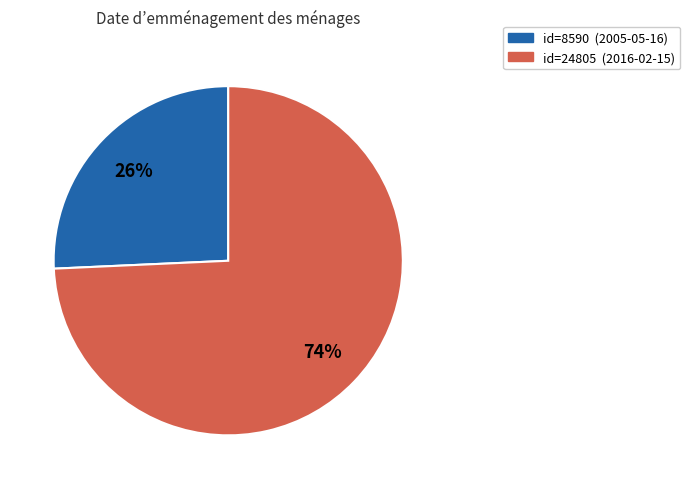

To the nearest percent, what is the average slice percentage?

50%